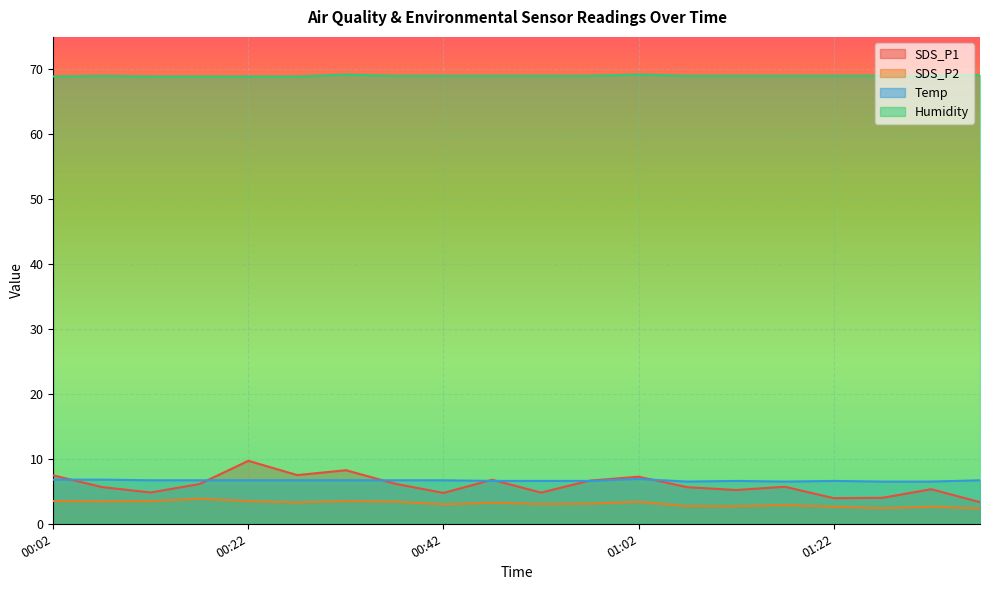

How many series are shown in this chart?

4